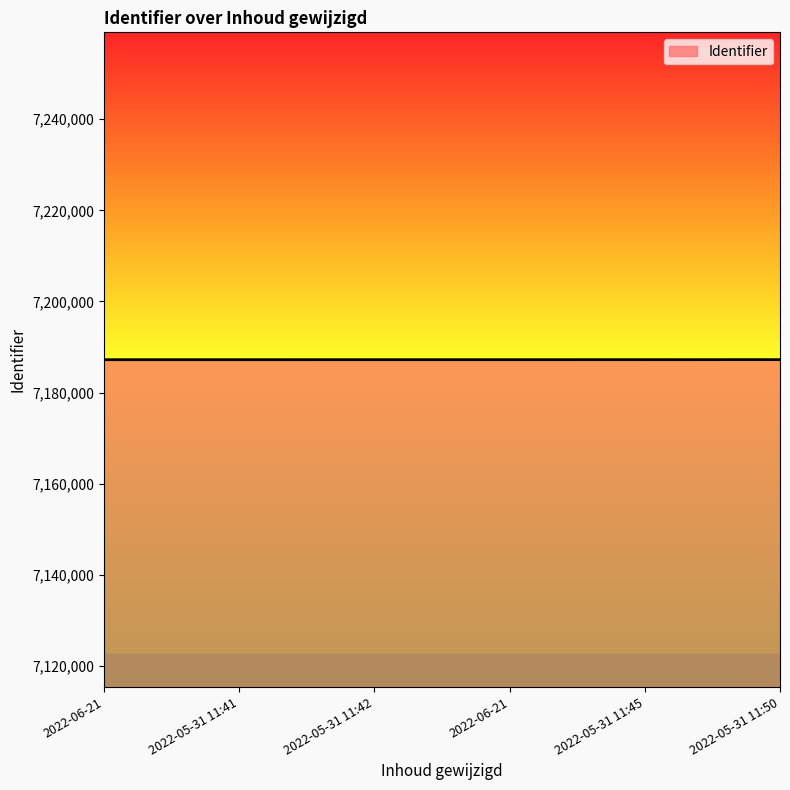

List the labels in order of value, largest first.

2022-05-31 11:50, 2022-05-31 11:45, 2022-06-21, 2022-05-31 11:42, 2022-05-31 11:41, 2022-06-21